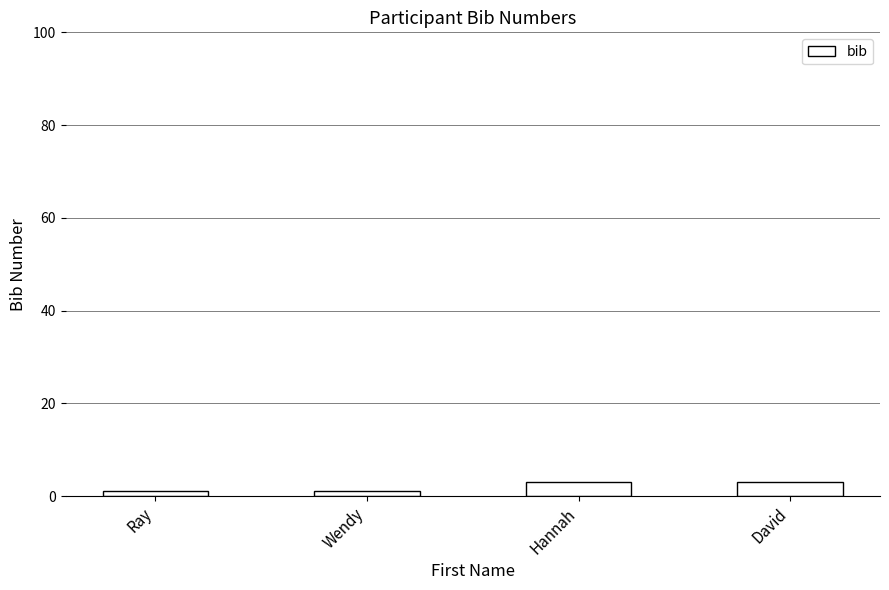

Reading left to right, list all the values displayed in this chart.

Ray=1	Wendy=1	Hannah=3	David=3